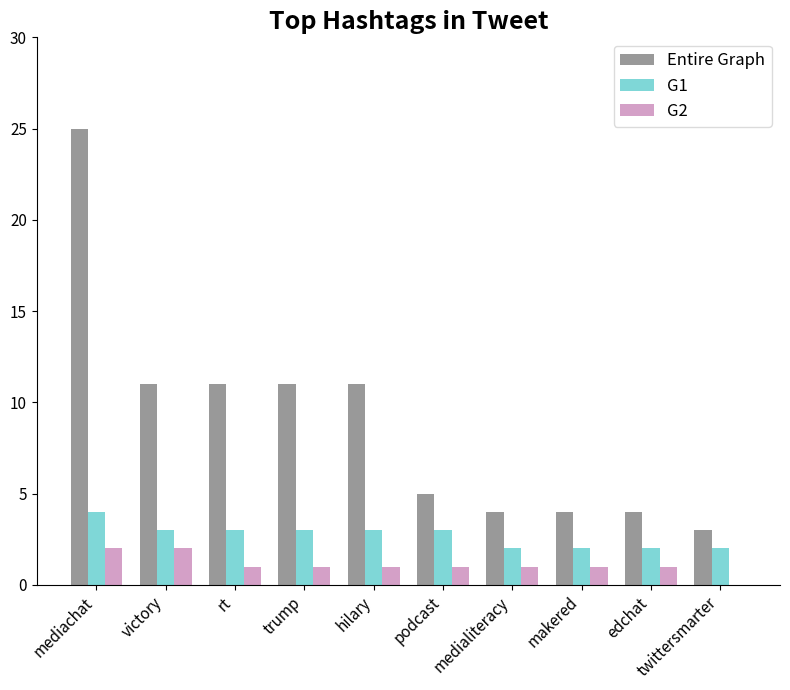

True or false: Entire Graph has a value of 6 at edchat.

False